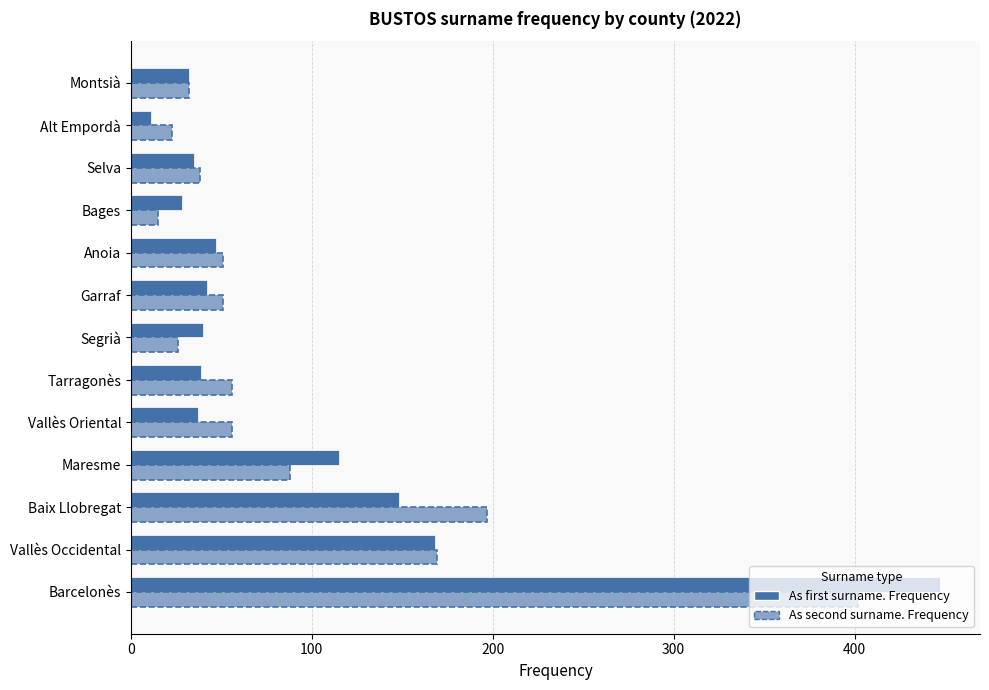

Count the number of categories in the chart.

13